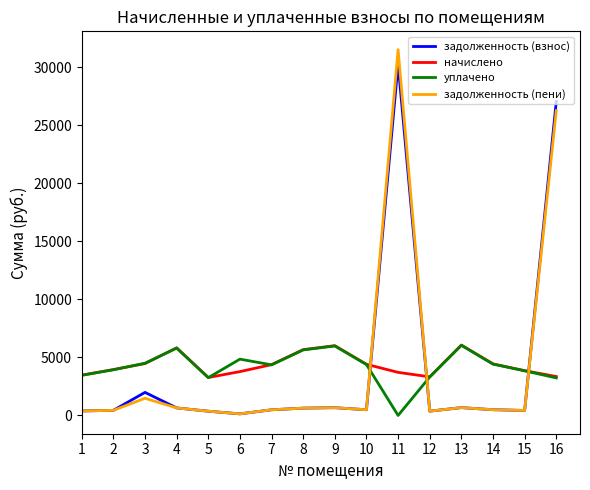

The value of задолженность (взнос) at 10 is 489.4. True or false?

True